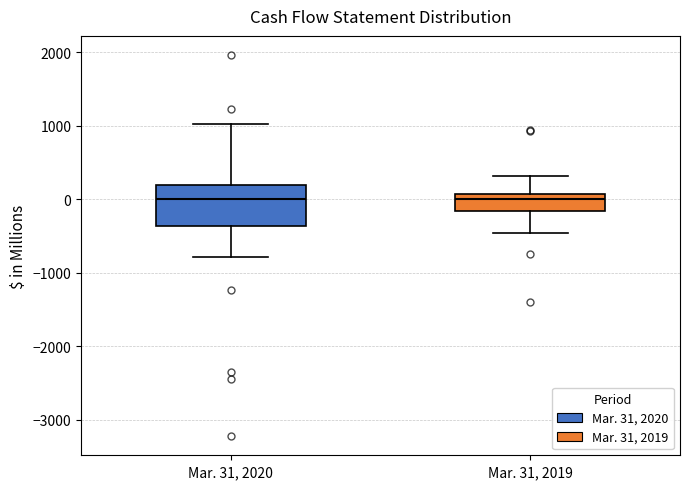

Where does the upper whisker of the box for Mar. 31, 2019 end on the y-axis? The values are not printed on the chart, so give them approximately, as read against the axis.

300